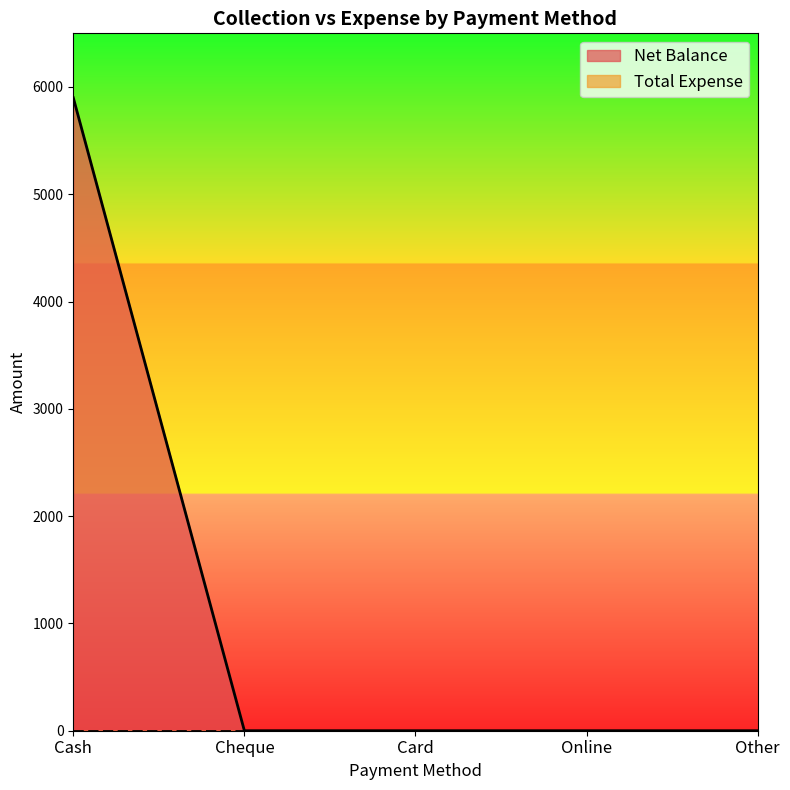

What is the difference between the maximum and minimum values?

5900